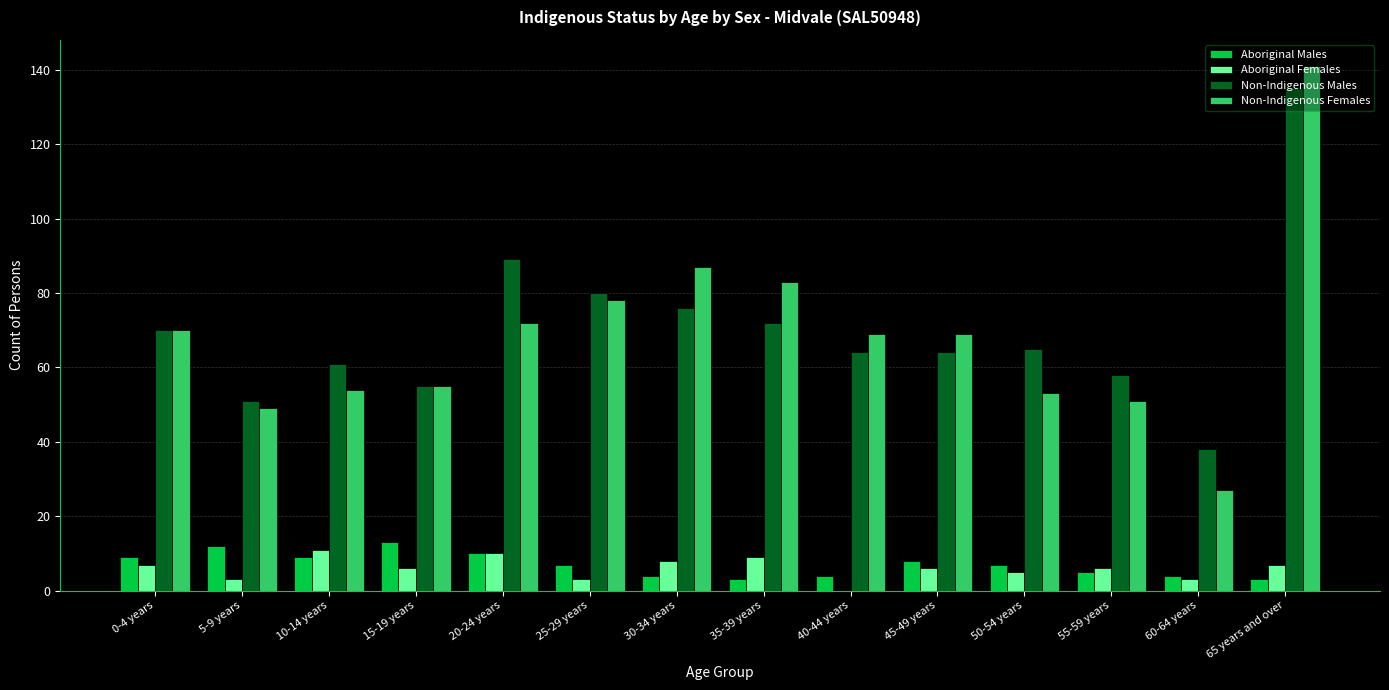

Count the number of data series in this chart.

4